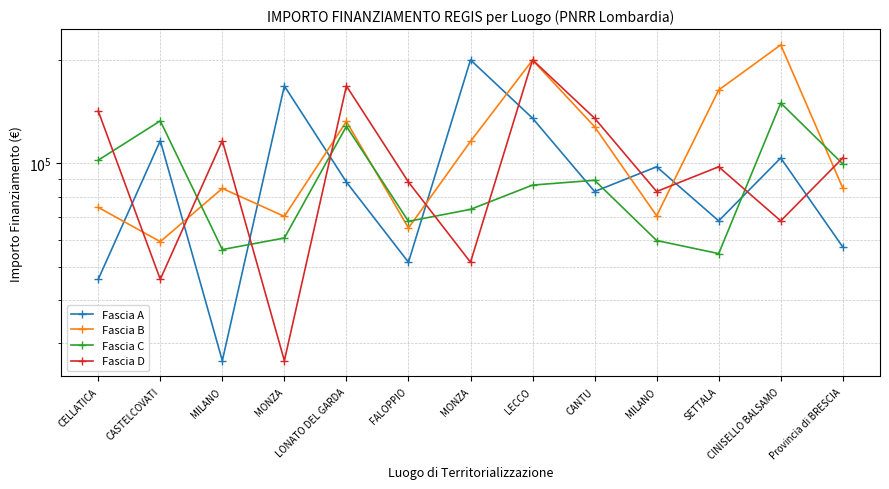

Which category has the lowest value in the Fascia C series?

SETTALA